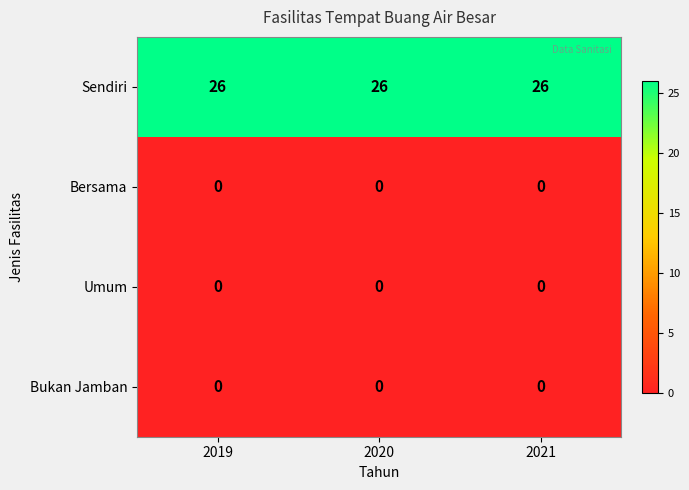

How many categories are shown in the chart?

3